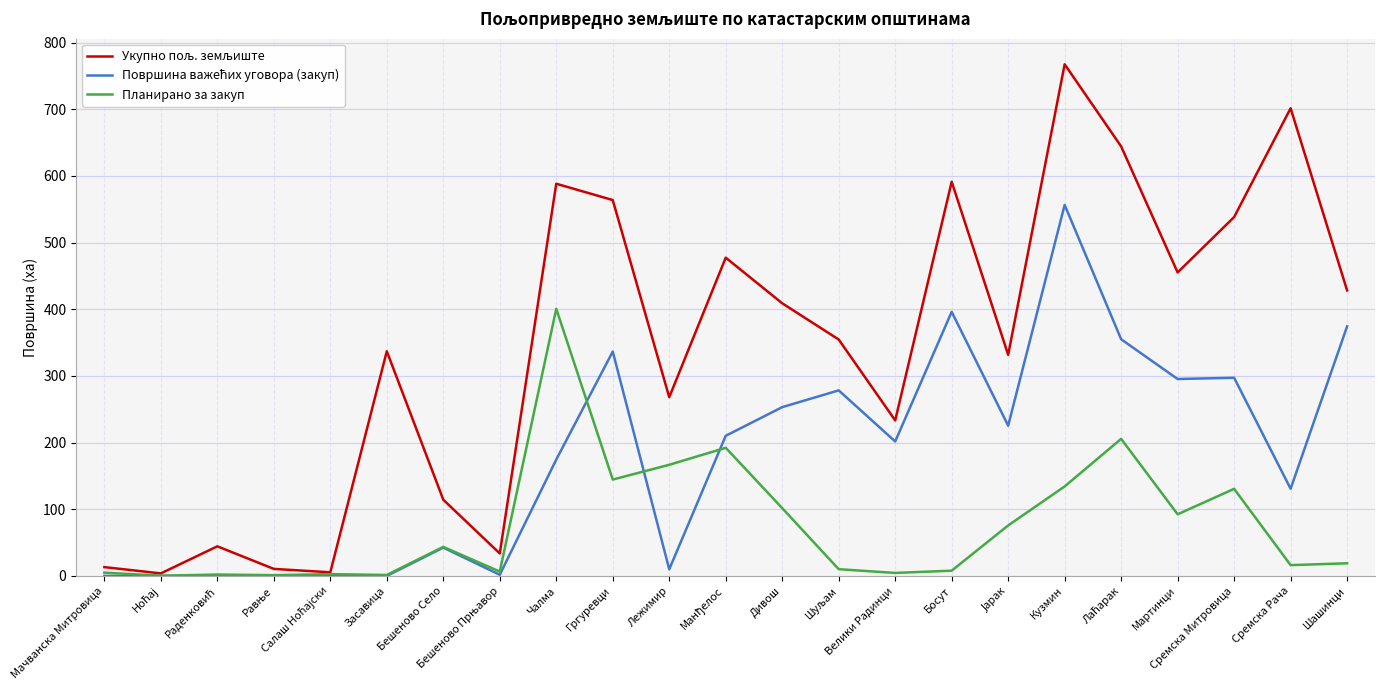

What value does the Планирано за закуп series have at Гргуревци?

144.5